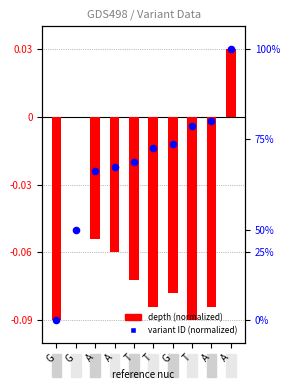

Is the value of depth (normalized) at T greater than the value of variant ID (normalized) at G?

Yes